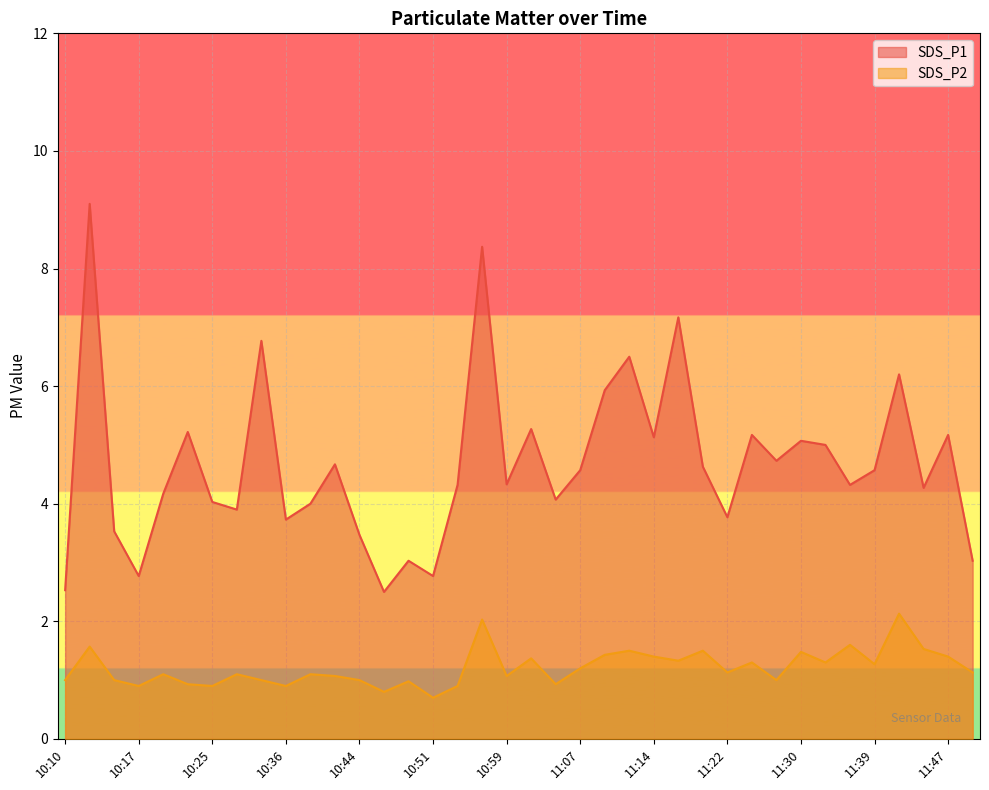

How many lines are shown in the chart?

2